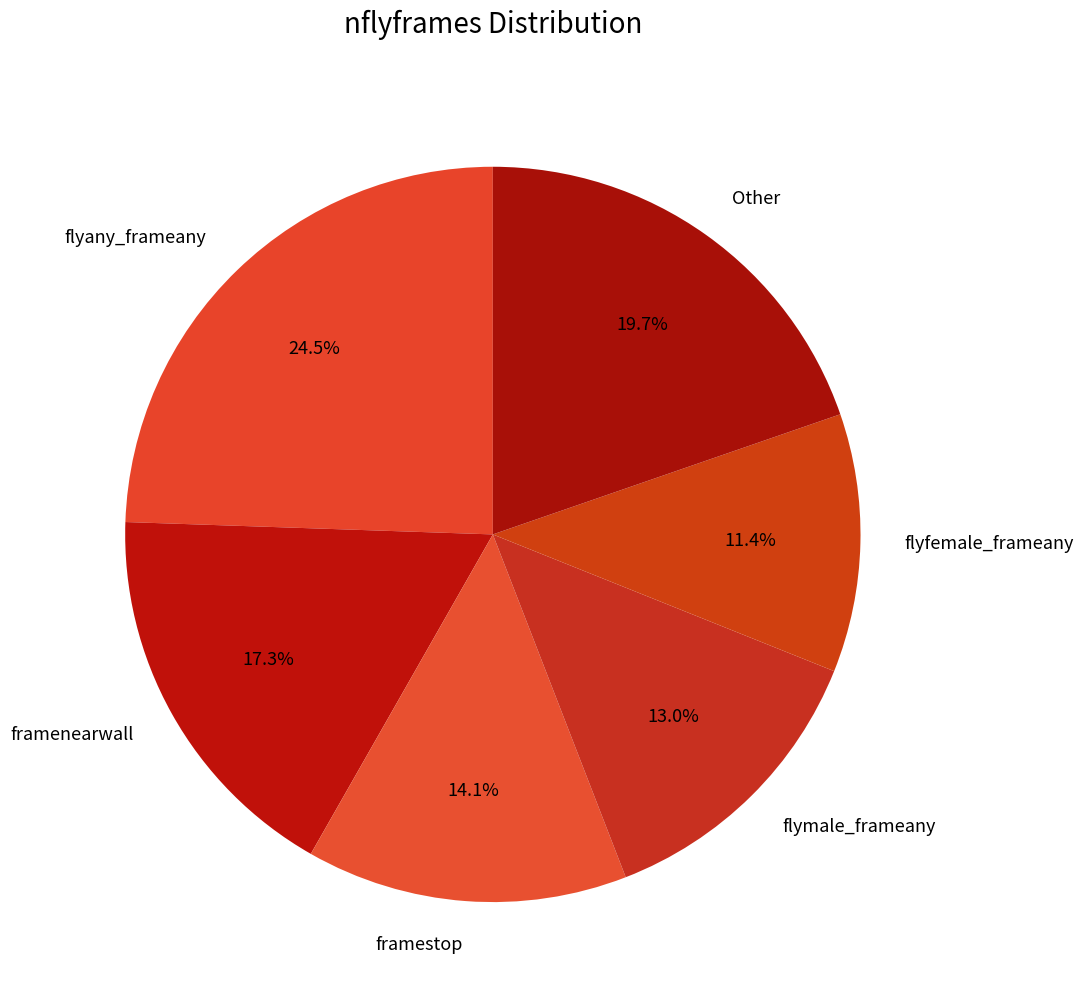

Rank the categories by value from lowest to highest.

flyfemale_frameany, flymale_frameany, framestop, framenearwall, Other, flyany_frameany